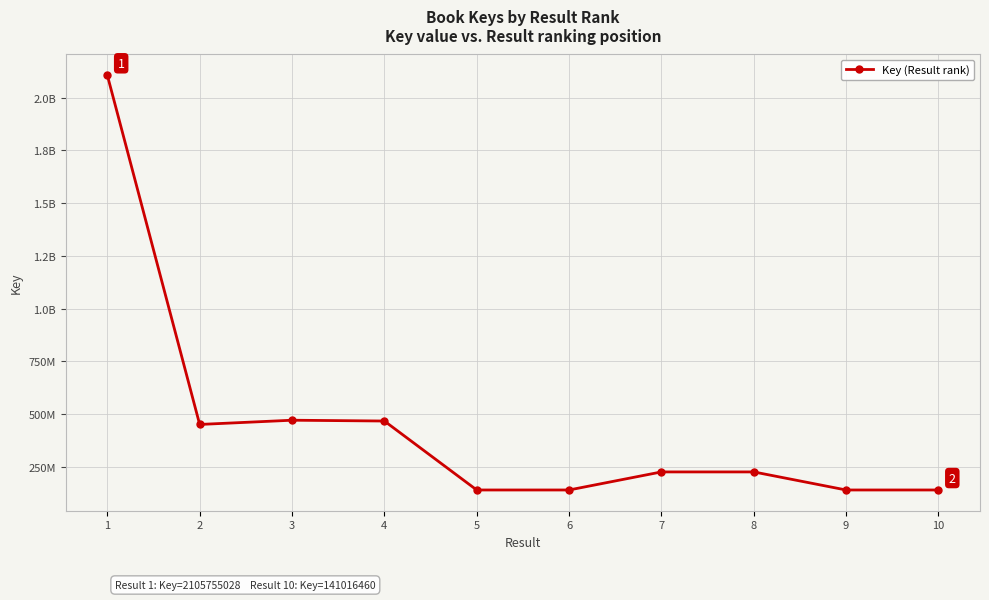

True or false: the data shows 141014603 at 5.

True